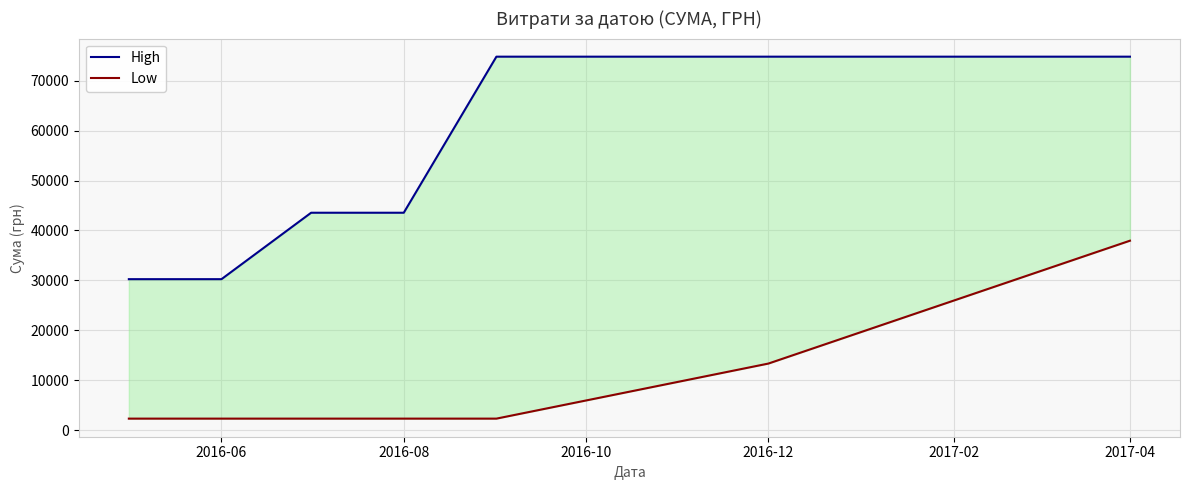

Rank the series by their average value, from highest to lowest.

High, Low